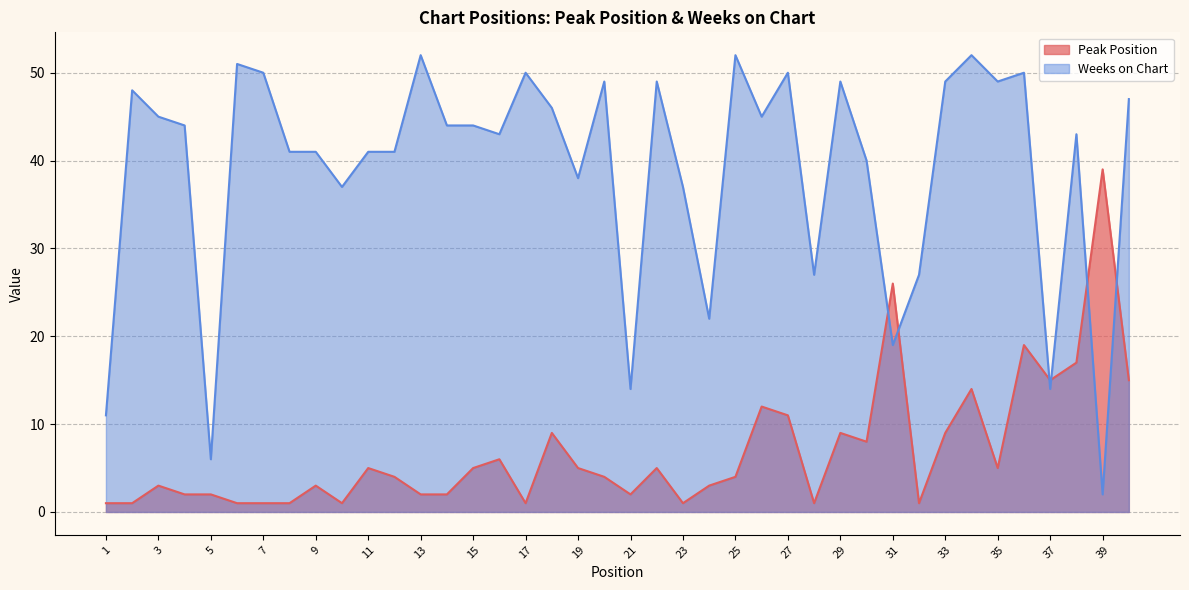

Which series has the largest total across all categories?

Weeks on Chart